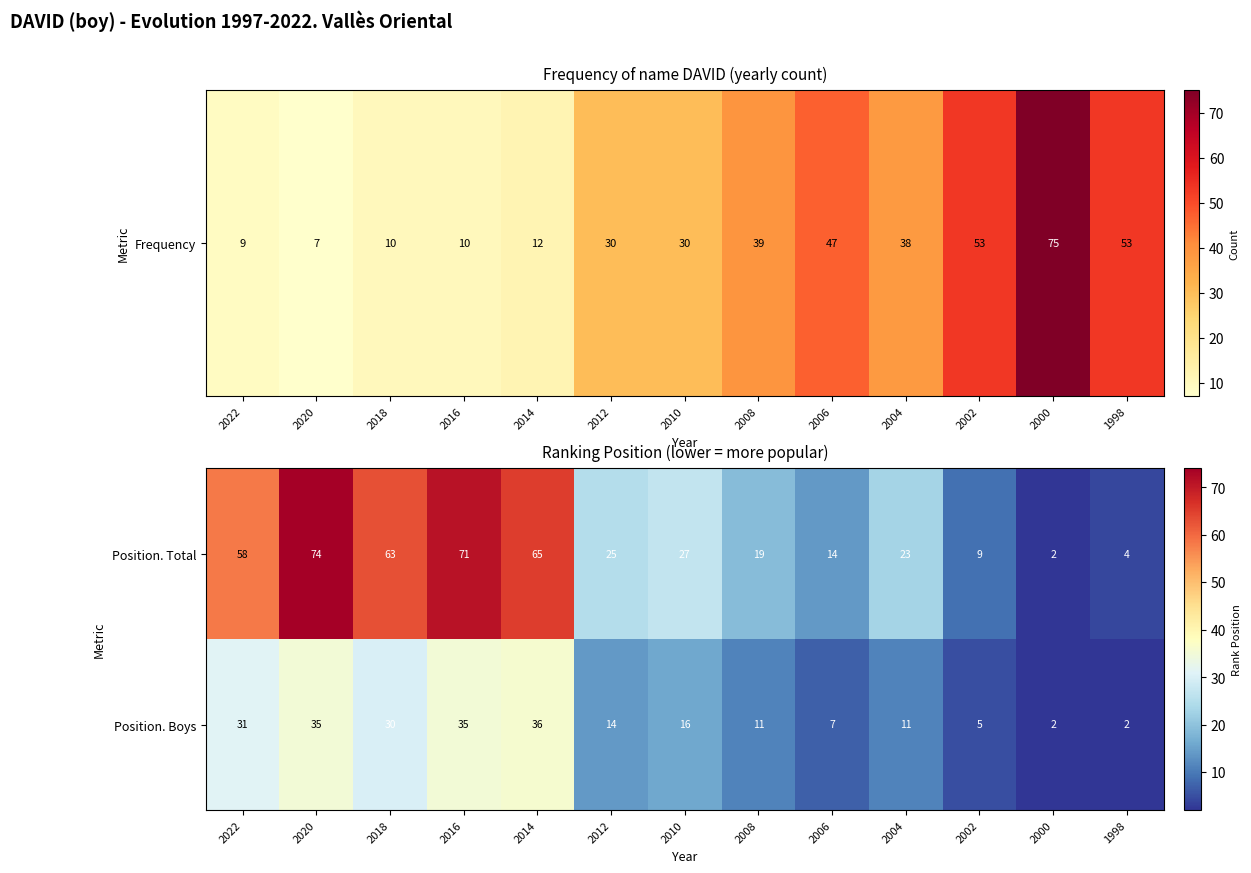

Reading left to right, list all the values displayed in this chart.

Position. Total: 58	74	63	71	65	25	27	19	14	23	9	2	4
Position. Boys: 31	35	30	35	36	14	16	11	7	11	5	2	2